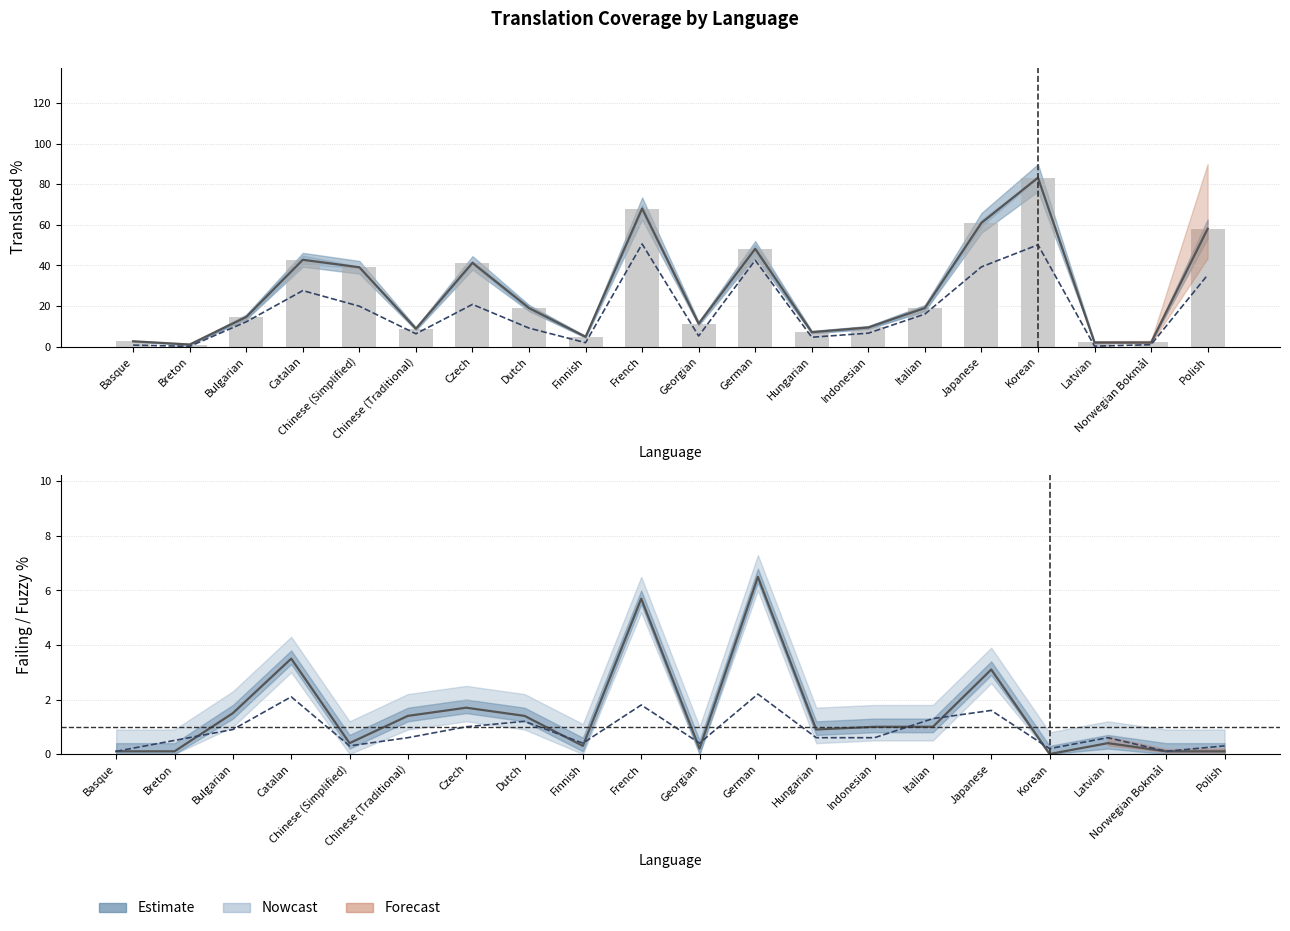

Count the number of data series in this chart.

5